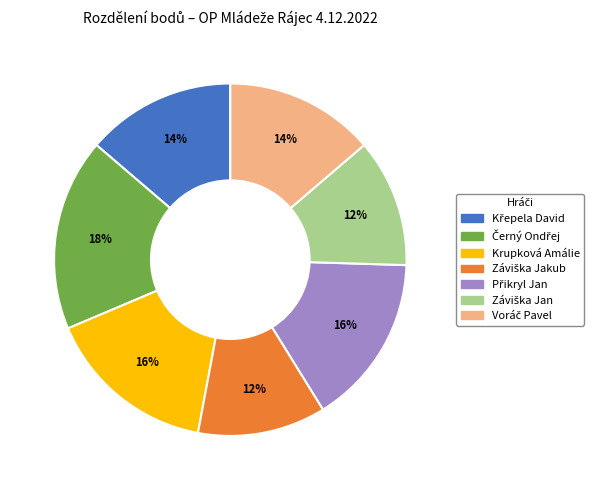

To the nearest percent, what is the average slice percentage?

14%